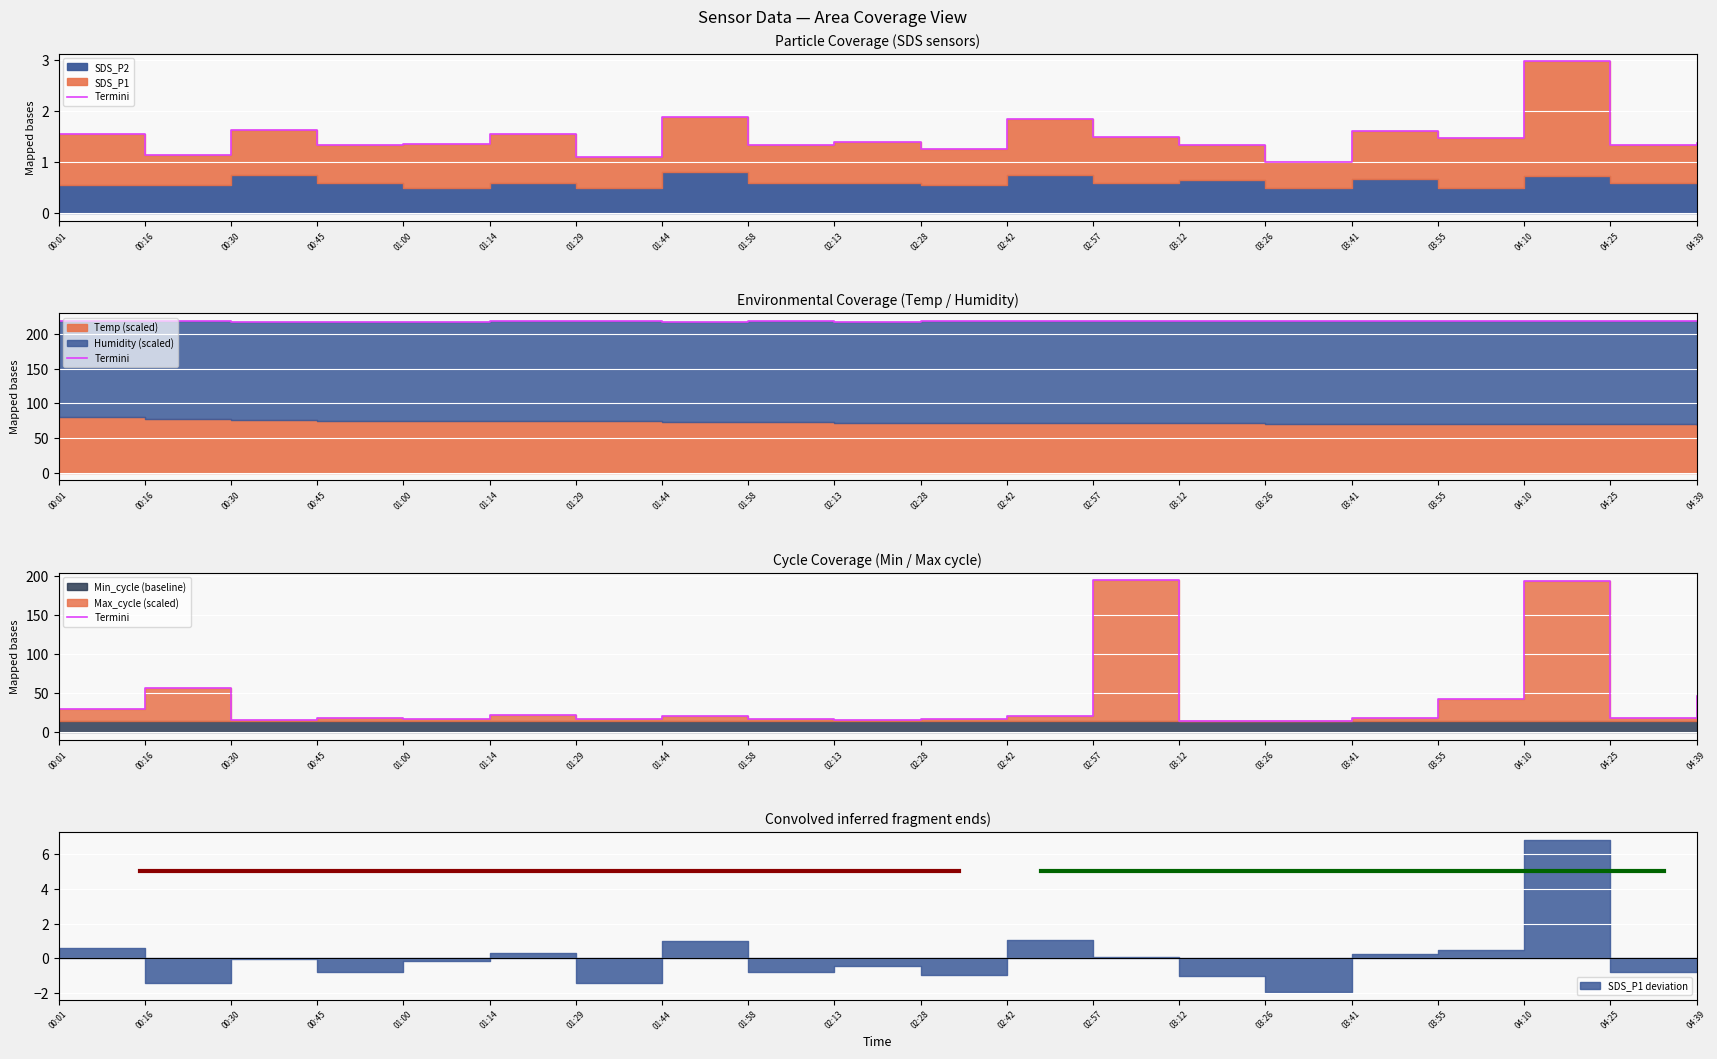

Does the chart display data point markers on the line(s)?

No